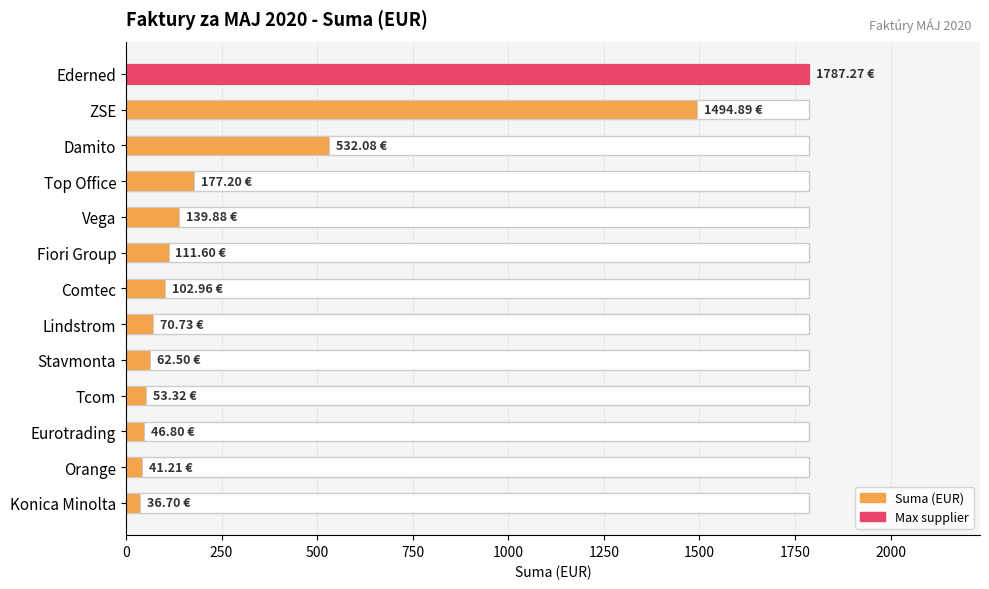

What is the sum of all values?

4657.1